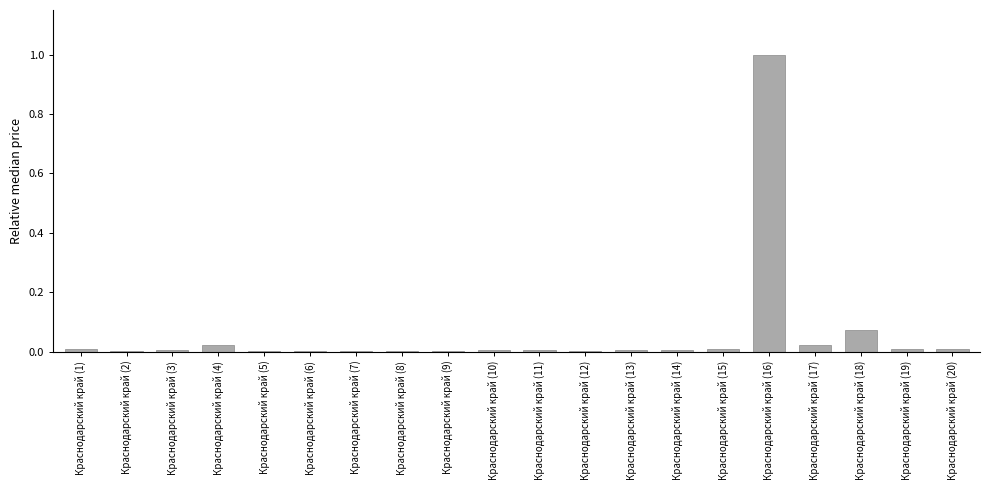

Are the bars horizontal?

No